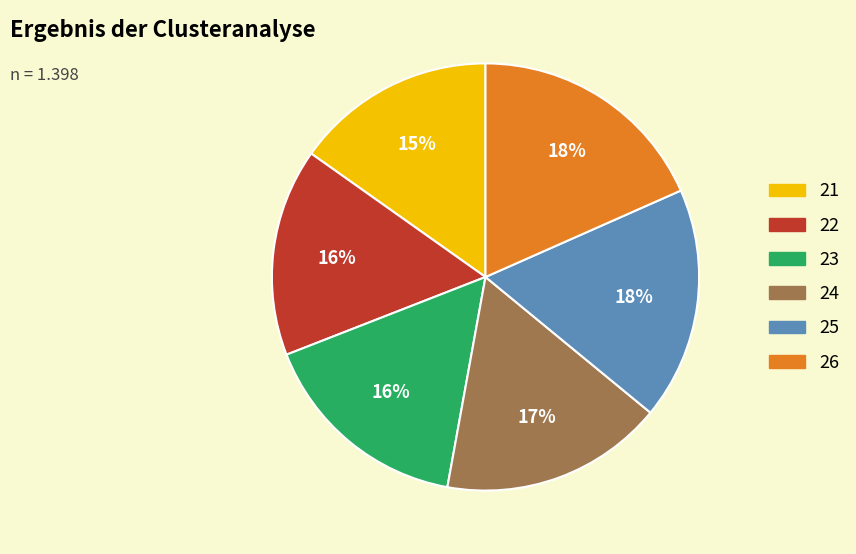

What is the ratio of the value at 23 to the value at 22?

1.0